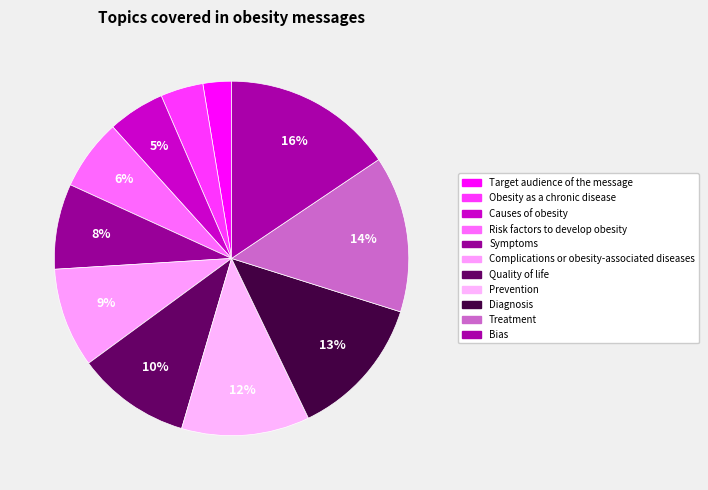

Between Causes of obesity and Target audience of the message, which is larger?

Causes of obesity